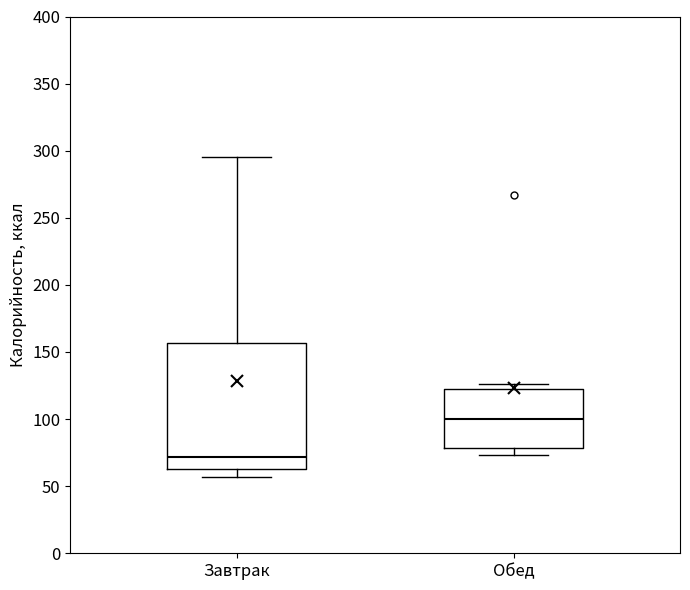

Reading left to right, transcribe this box plot: for each box, give where its median line is, the range the box spans, and where its two whiskers end, as read against the y-axis. The values are not printed on the chart, so give them approximately, as read against the axis.

Завтрак: median 70, box 65 to 155, whiskers 55 to 295
Обед: median 100, box 80 to 120, whiskers 75 to 125